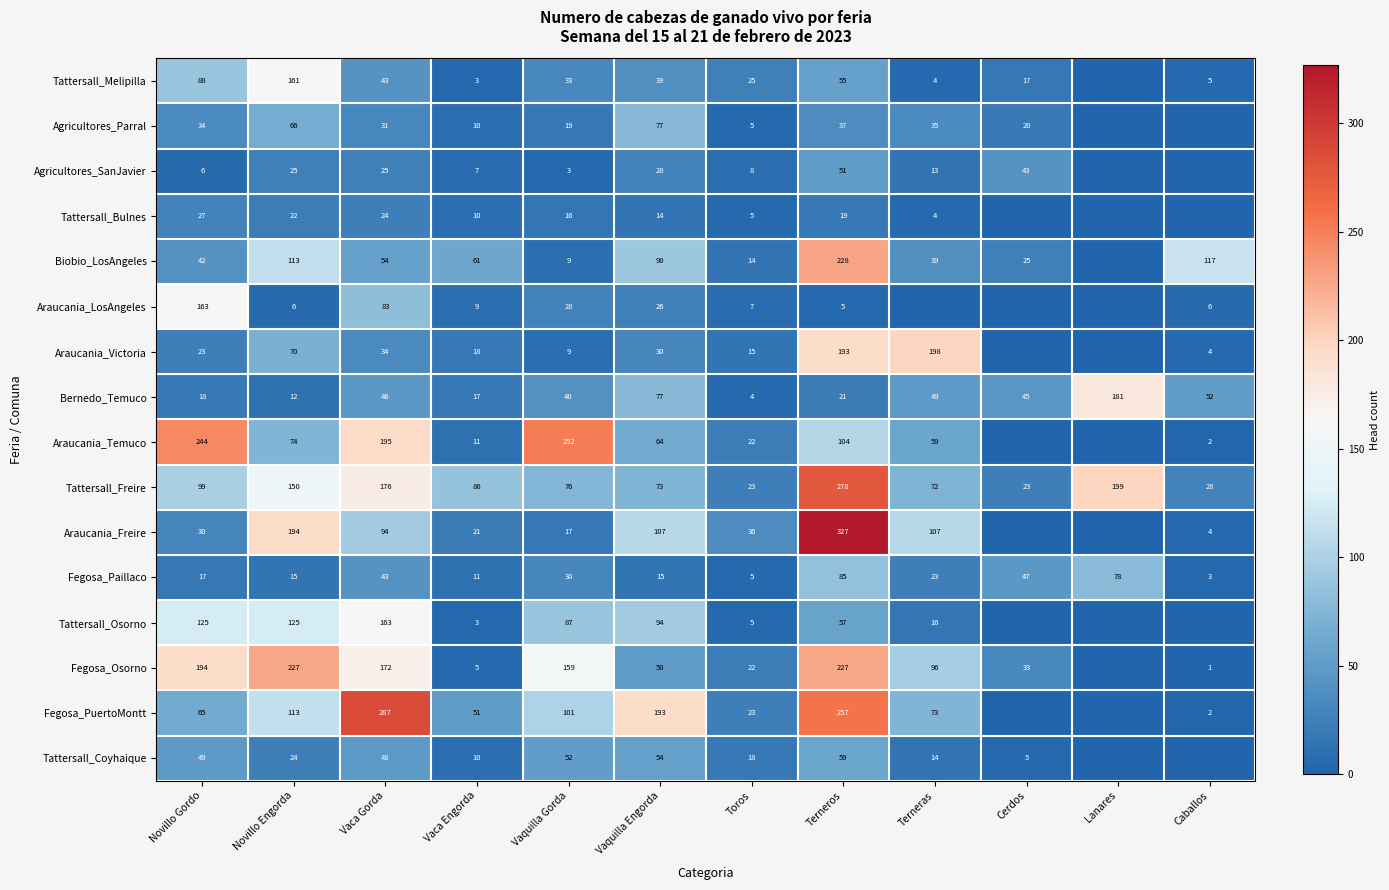

What is the average value of the Bernedo_Temuco series?

47